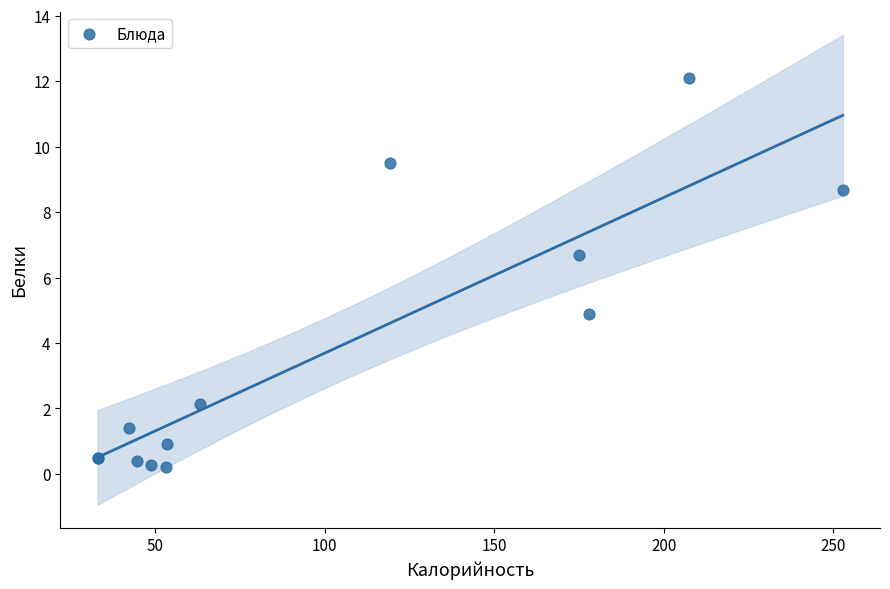

What Y value in the scatter plot is closest to 6?

6.7